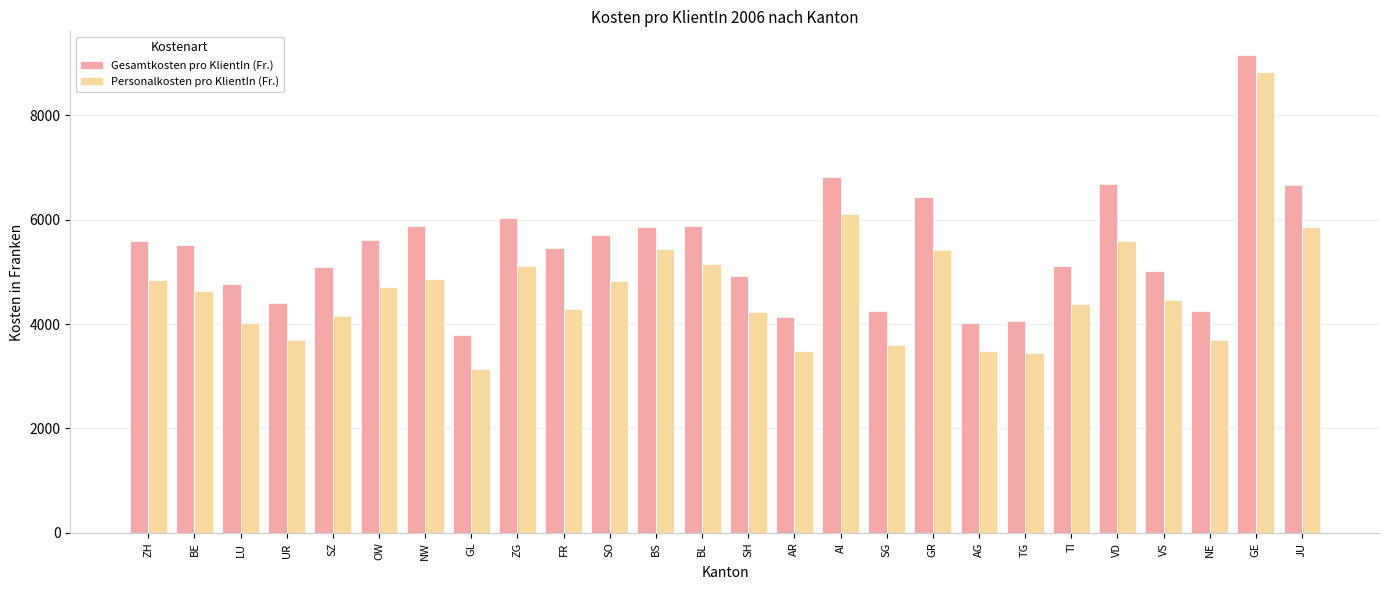

What position from the right is AR?

12